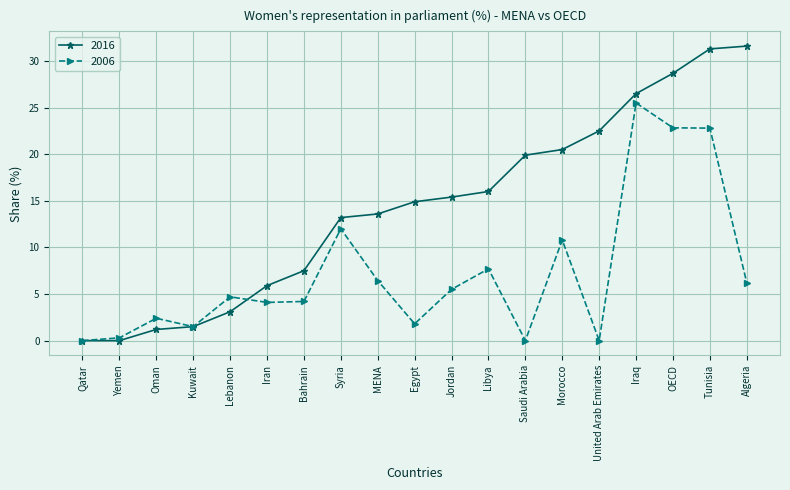

What is the label of the 10th point from the left?

Egypt